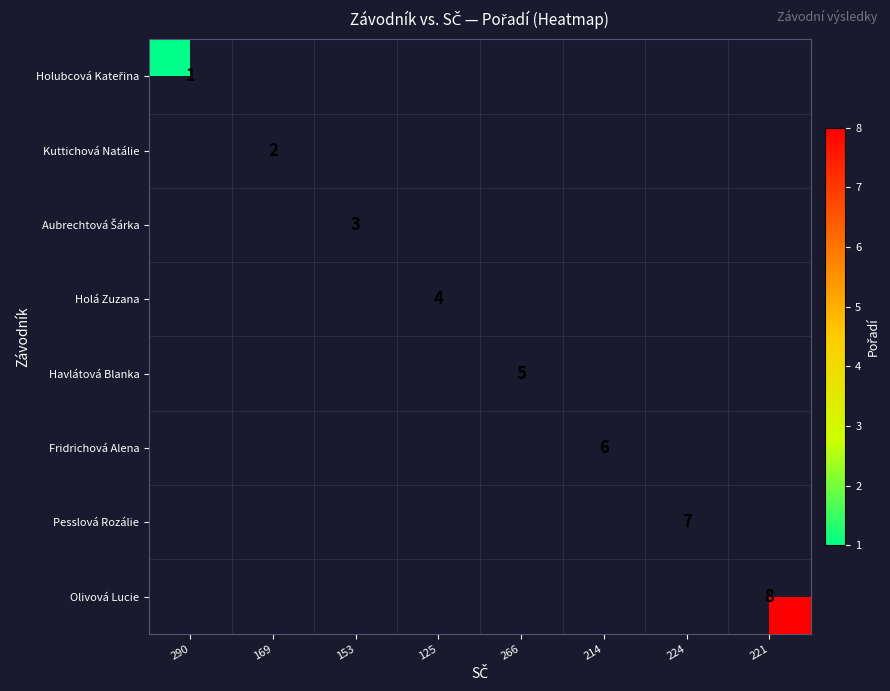

Is the value of Aubrechtová Šárka at 224 greater than the value of Holá Zuzana at 125?

No